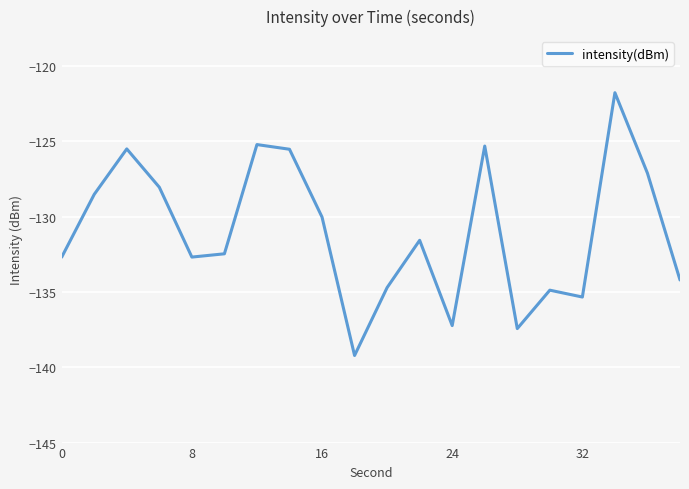

How many lines are shown in the chart?

1